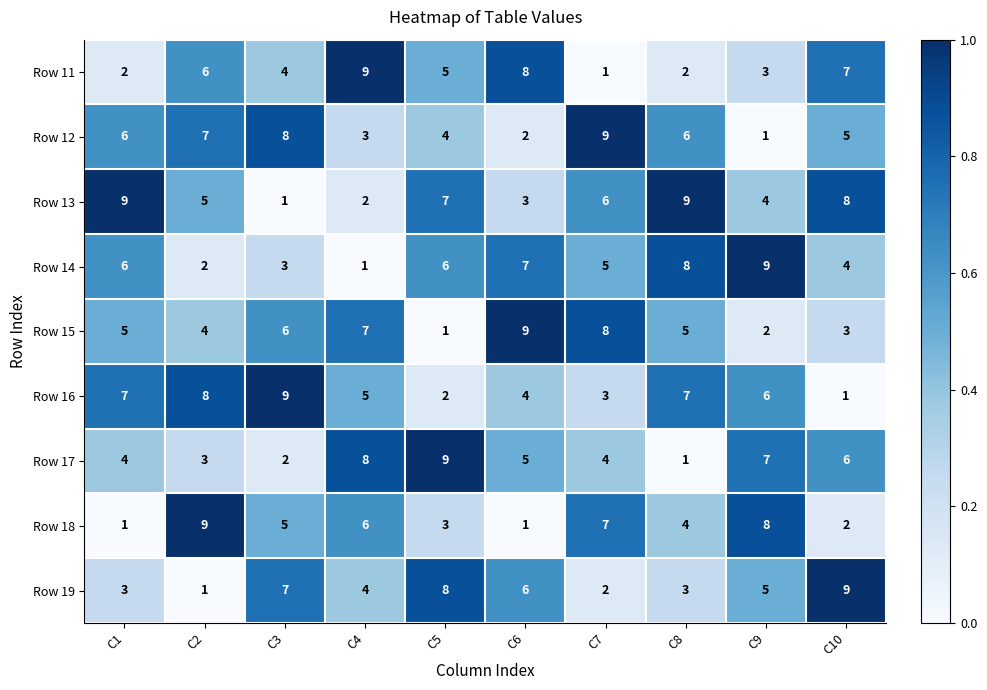

At which label does Row 17 first exceed 5?

C4